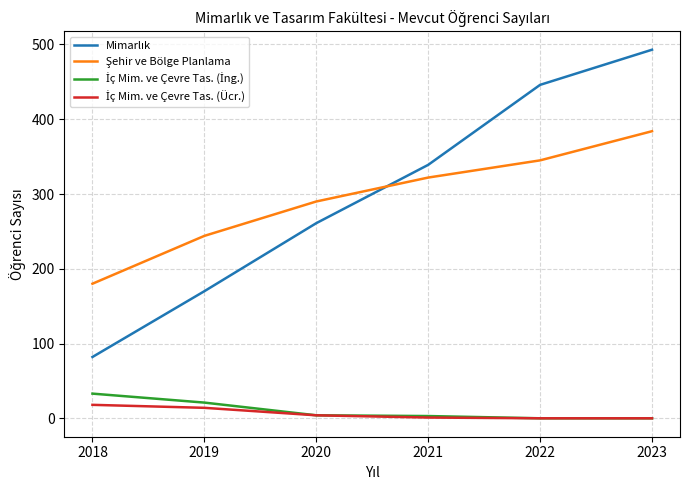

Does the chart display data point markers on the line(s)?

No